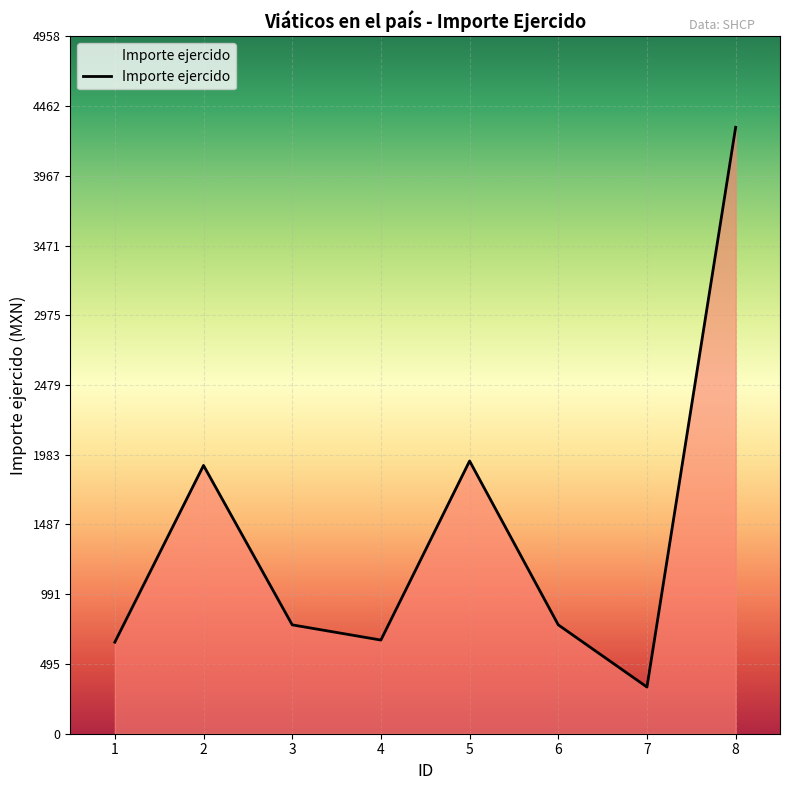

What is the difference between the maximum and second lowest values?

3661.0